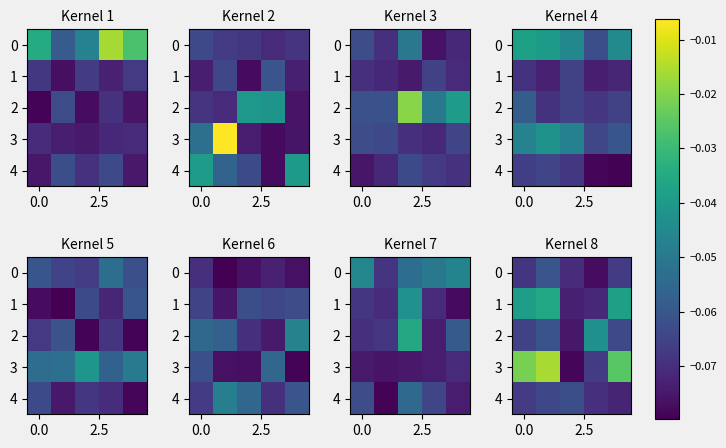

What is the sum of all 1 values?

-0.3